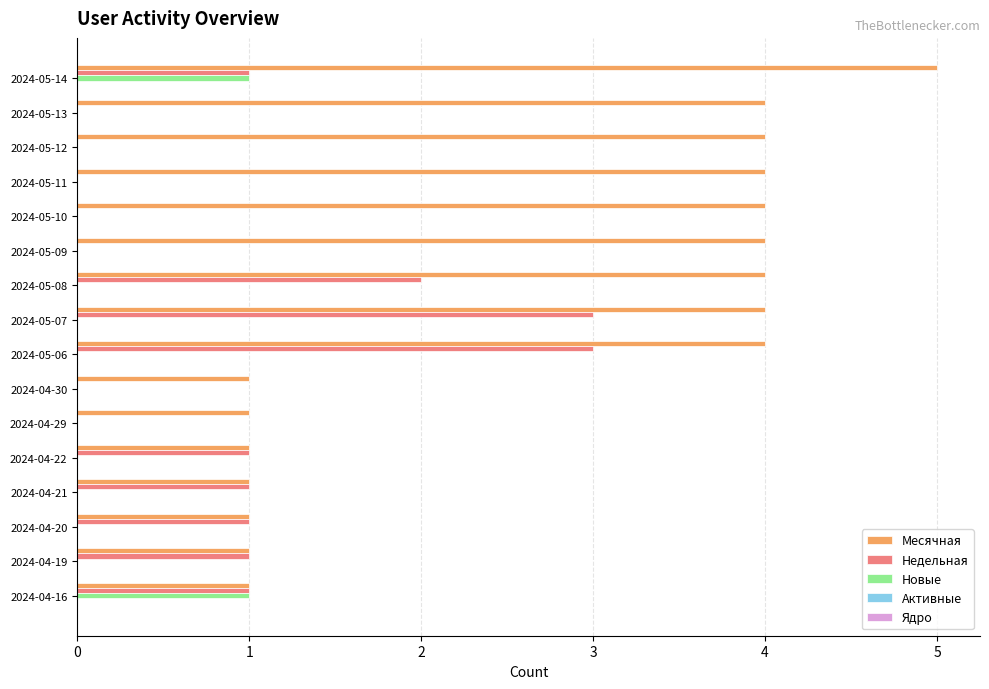

What is the highest value of the Недельная series?

3